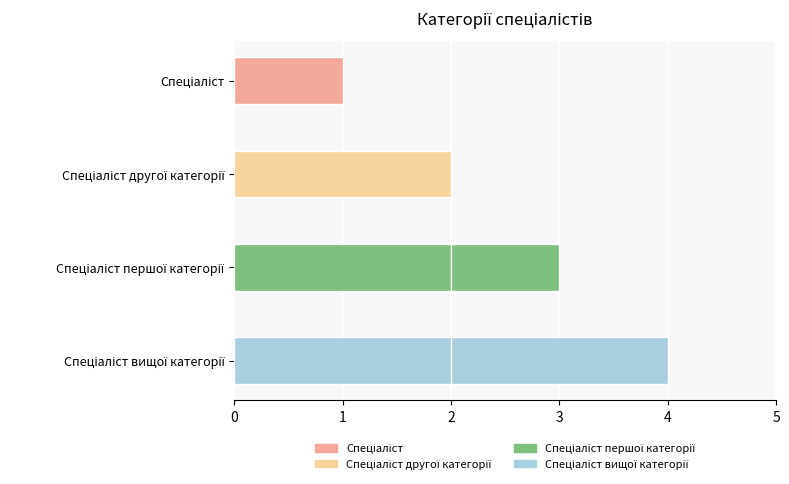

What is the sum of all values?

10